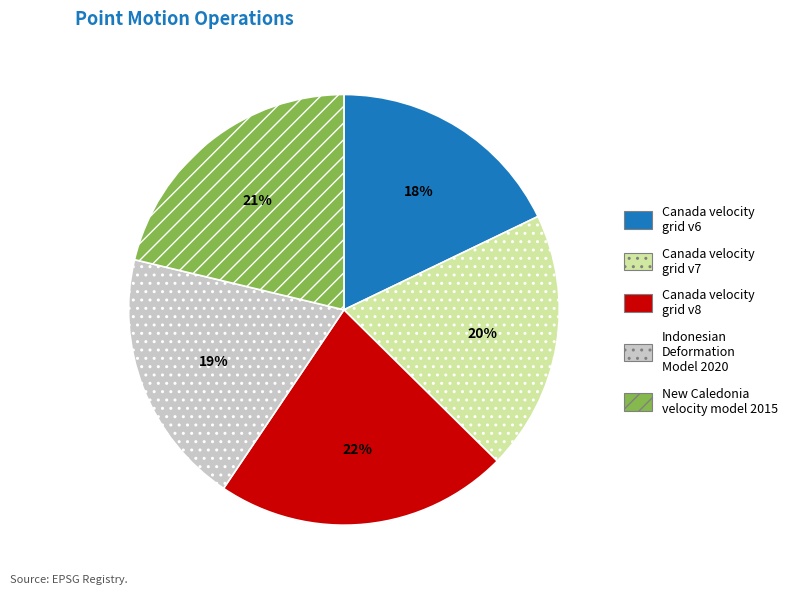

What is the smallest slice in the pie chart?

Canada velocity grid v6